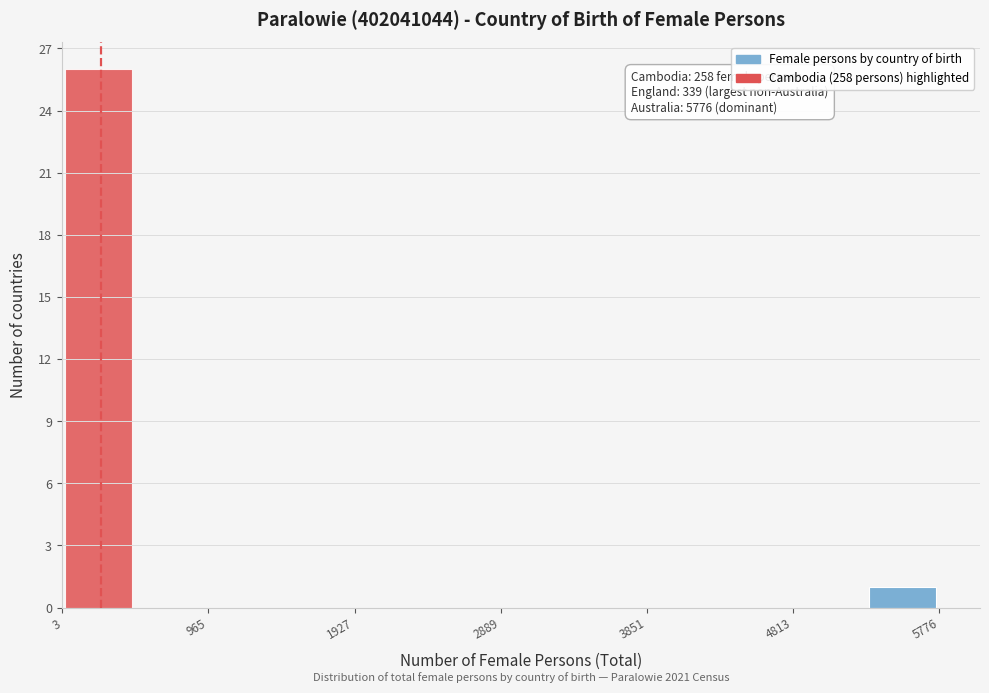

Which range on the x-axis has the tallest bar?

0 to 500